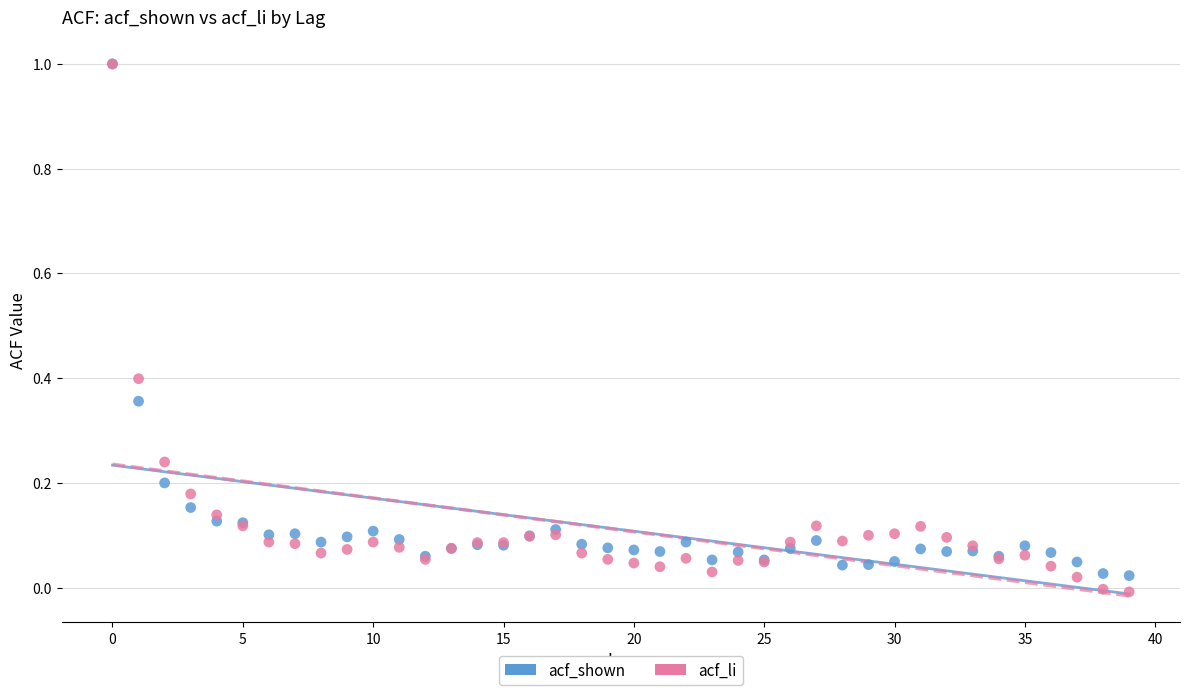

What are all the series names shown in the legend?

acf_shown, acf_li